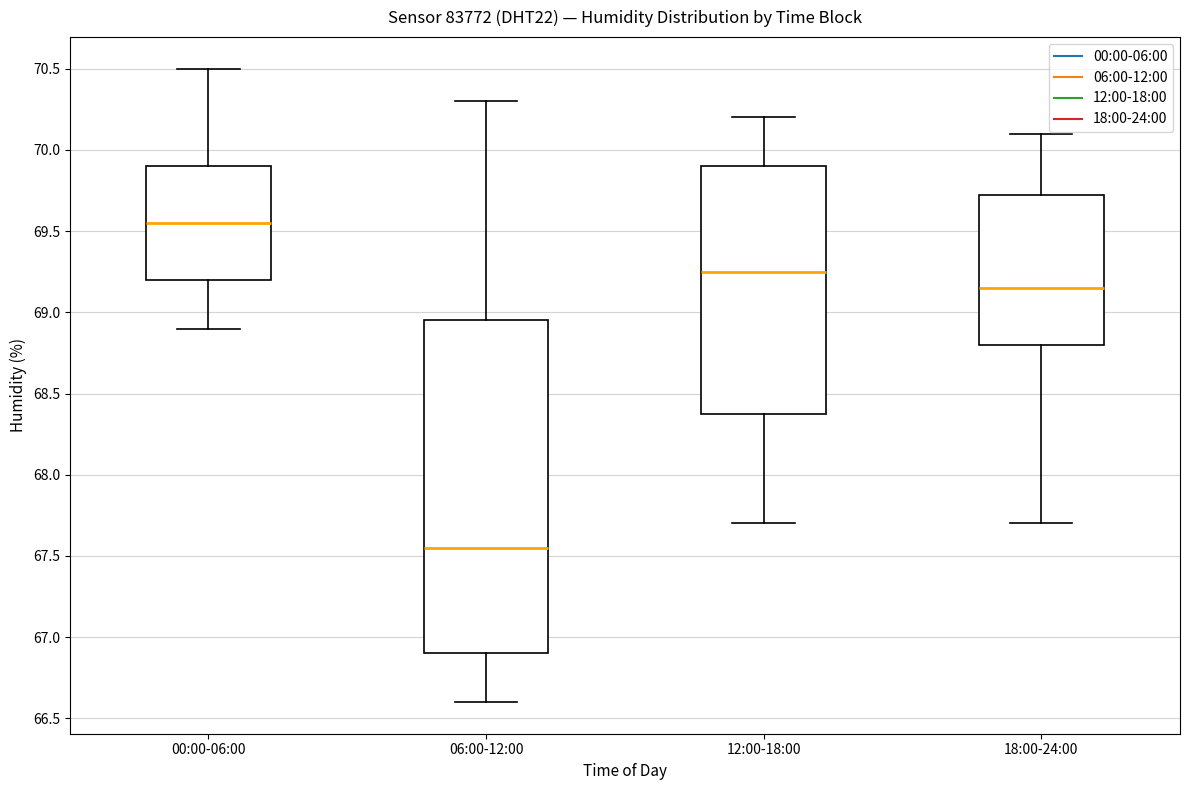

Reading left to right, read every box against the y-axis: the position of its median line, the range the box covers, and the ends of its whiskers. The values are not printed on the chart, so give them approximately, as read against the axis.

00:00-06:00: median 69.55, box 69.20 to 69.90, whiskers 68.90 to 70.50
06:00-12:00: median 67.55, box 66.90 to 68.95, whiskers 66.60 to 70.30
12:00-18:00: median 69.25, box 68.40 to 69.90, whiskers 67.70 to 70.20
18:00-24:00: median 69.15, box 68.80 to 69.75, whiskers 67.70 to 70.10